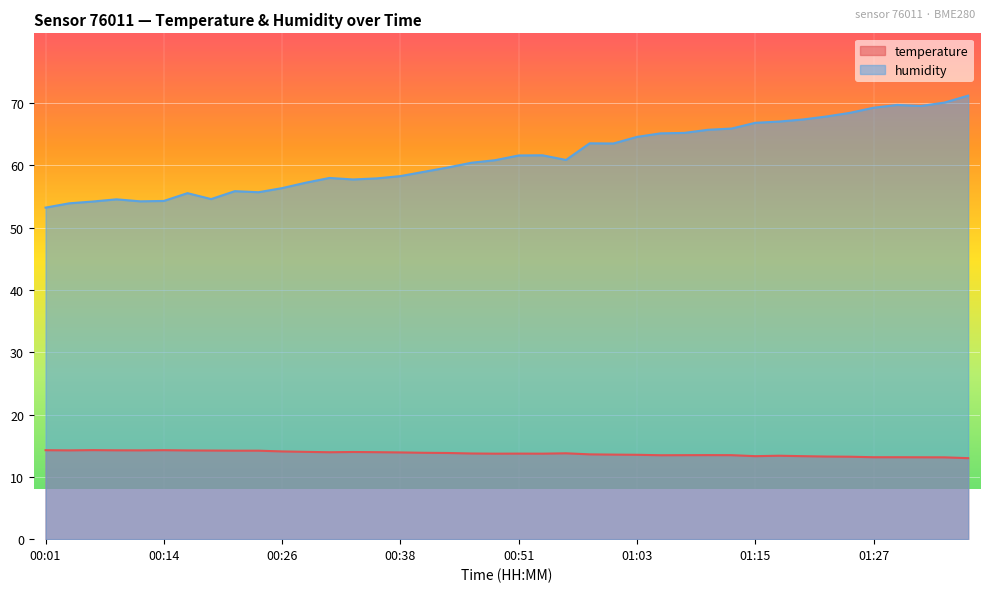

Reading left to right, what are all the values shown in this chart?

temperature: 14.3	14.2	14.3	14.3	14.2	14.3	14.2	14.2	14.2	14.2	14.1	14.0	13.9	14.0	14.0	13.9	13.9	13.8	13.8	13.7	13.7	13.7	13.8	13.6	13.6	13.5	13.5	13.5	13.5	13.5	13.3	13.4	13.3	13.3	13.2	13.2	13.2	13.1	13.1	13.0
humidity: 53.2	53.9	54.2	54.5	54.2	54.3	55.5	54.6	55.9	55.7	56.3	57.2	58.0	57.7	57.9	58.3	59.0	59.6	60.4	60.8	61.6	61.6	60.9	63.5	63.5	64.6	65.1	65.2	65.7	65.9	66.8	67.0	67.3	67.8	68.4	69.2	69.7	69.5	70.1	71.2